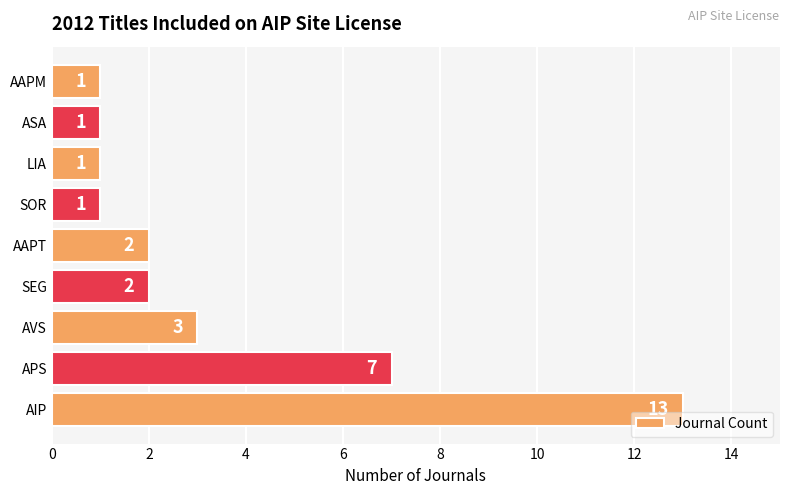

The chart shows a value of 2 at AAPT. True or false?

True